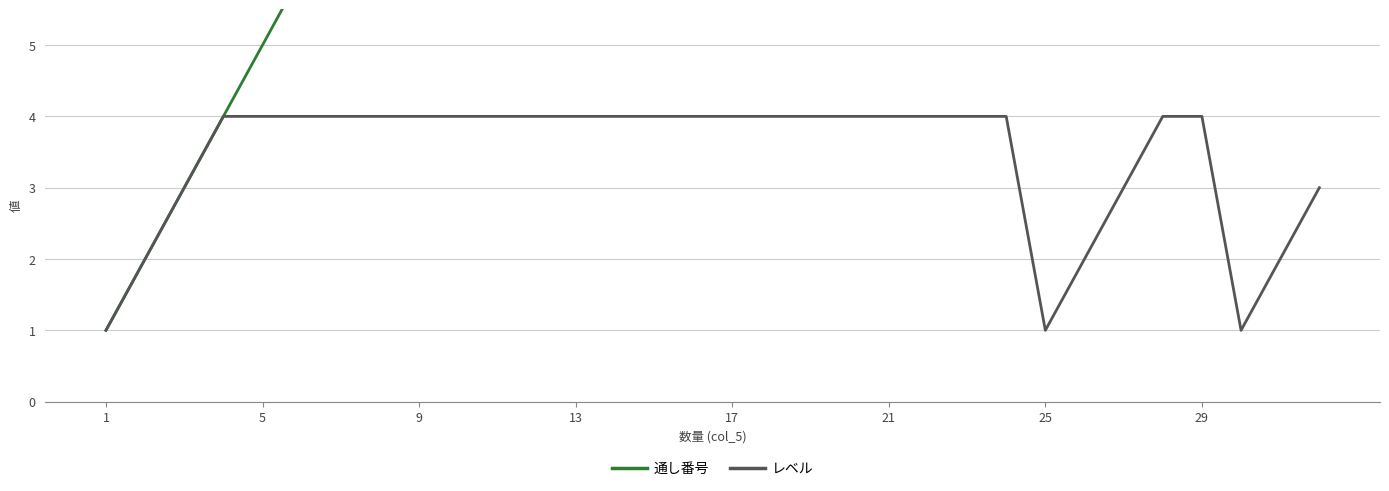

True or false: レベル and 通し番号 intersect in this chart.

False